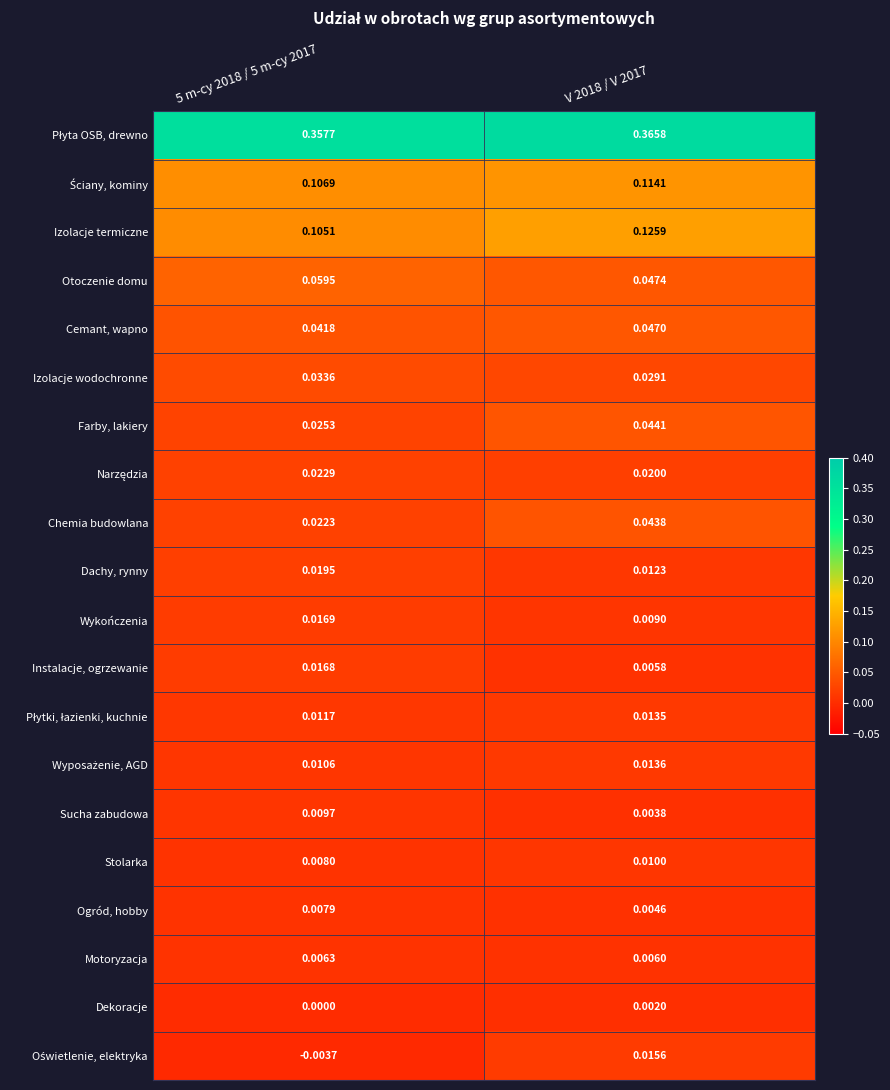

Between 5 m-cy 2018 / 5 m-cy 2017 and V 2018 / V 2017, which series saw the biggest shift?

Chemia budowlana